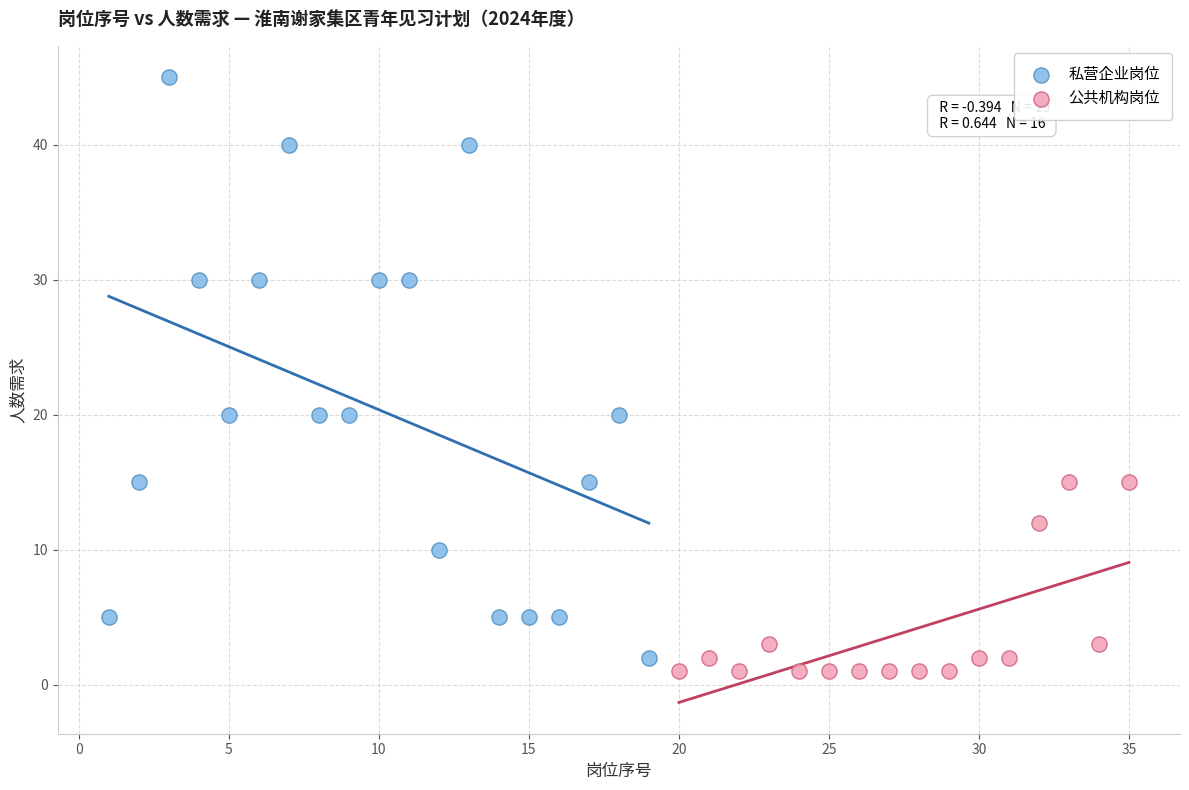

Which series reaches the maximum Y coordinate?

私营企业岗位